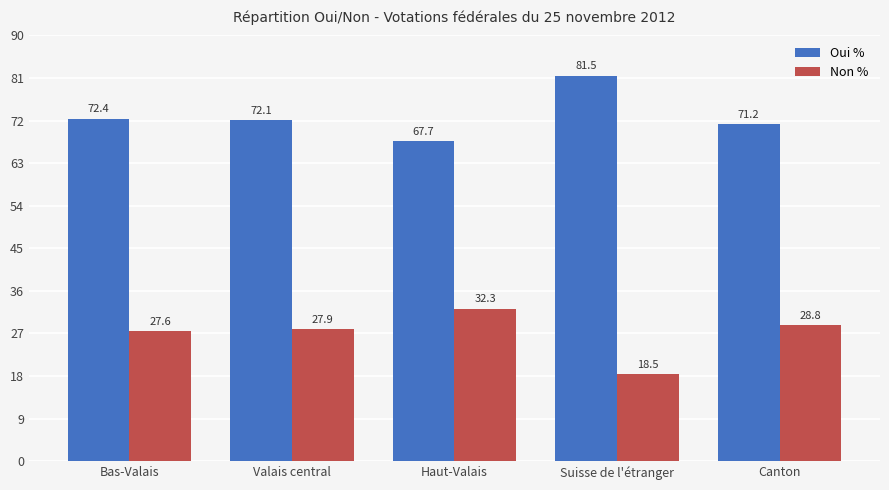

Rank the categories by Non % value from highest to lowest.

Haut-Valais, Canton, Valais central, Bas-Valais, Suisse de l'étranger